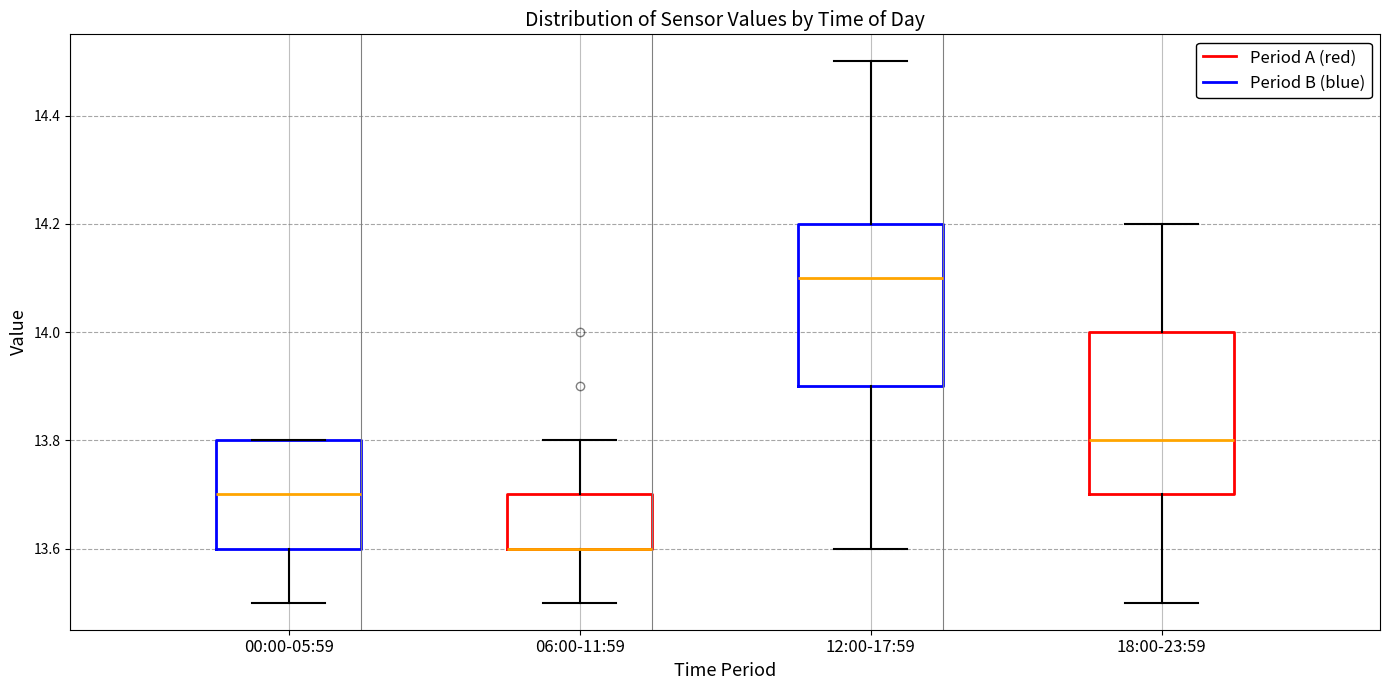

Reading left to right, transcribe this box plot: for each box, give where its median line is, the range the box spans, and where its two whiskers end, as read against the y-axis. The values are not printed on the chart, so give them approximately, as read against the axis.

00:00-05:59: median 13.7, box 13.6 to 13.8, whiskers 13.5 to 13.8
06:00-11:59: median 13.6 (drawn on the box's lower edge), box 13.6 to 13.7, whiskers 13.5 to 13.8
12:00-17:59: median 14.1, box 13.9 to 14.2, whiskers 13.6 to 14.5
18:00-23:59: median 13.8, box 13.7 to 14.0, whiskers 13.5 to 14.2